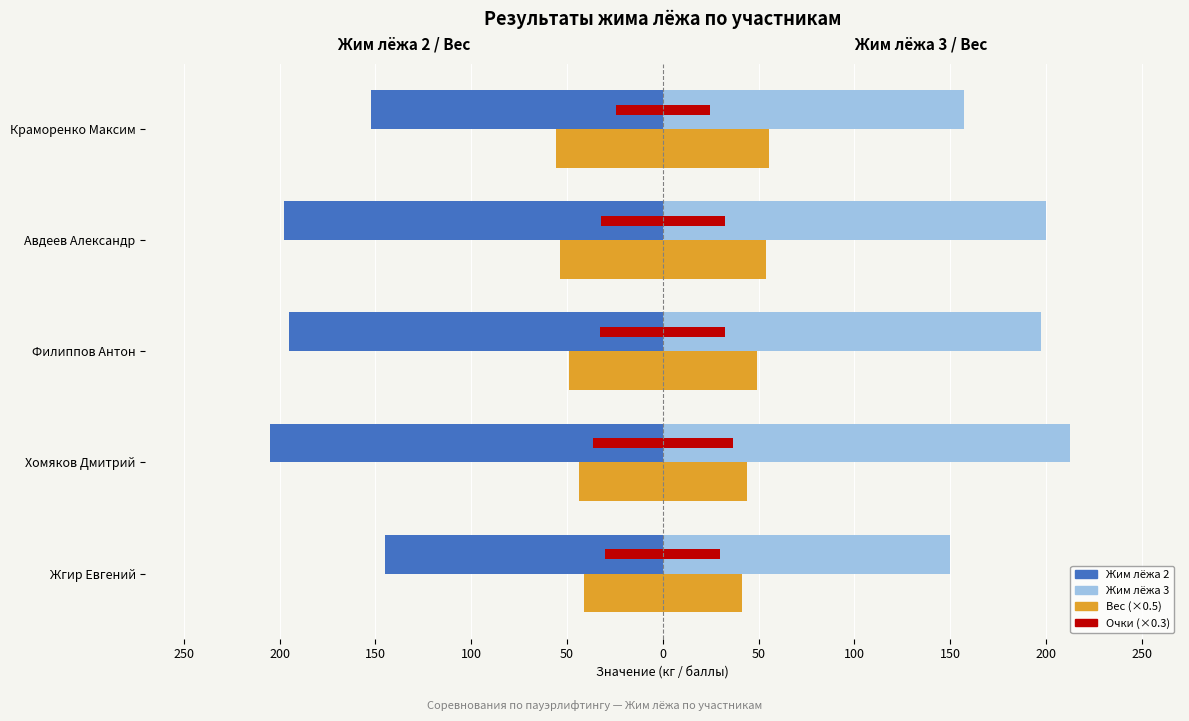

What is the difference between the maximum and minimum values in the Жим лёжа 3 series?

62.5